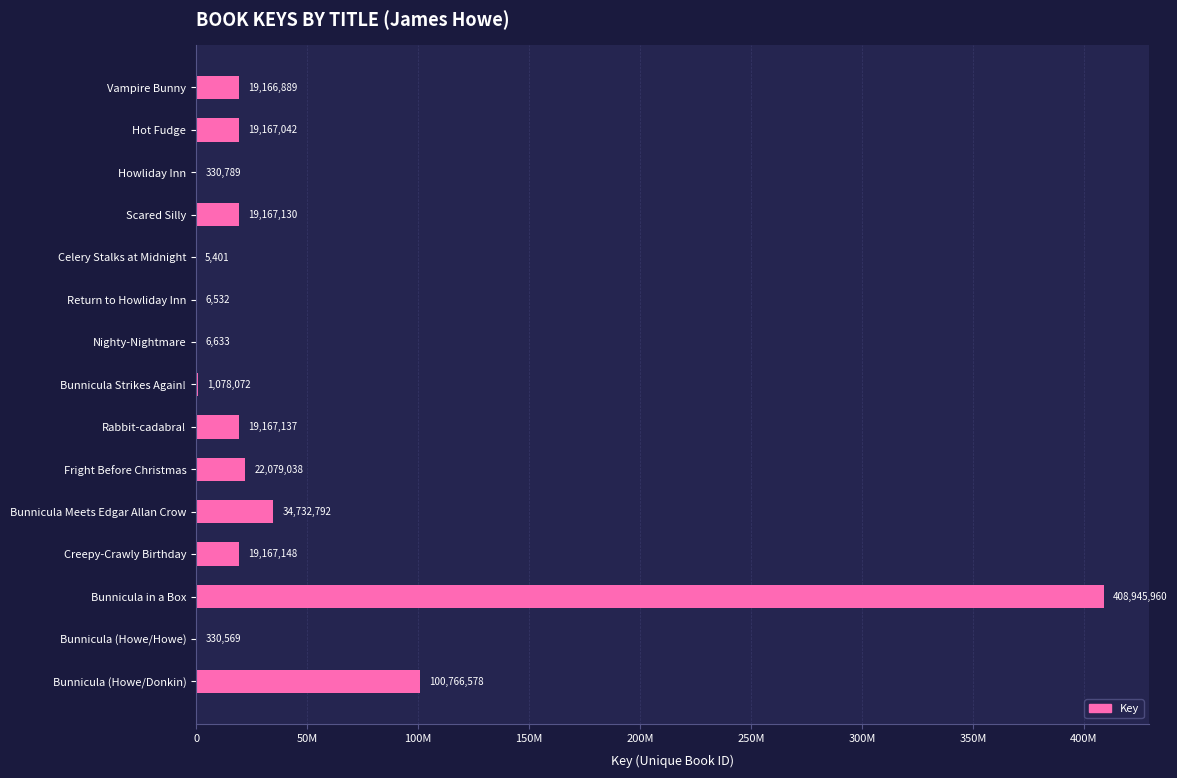

Are the bars horizontal?

Yes